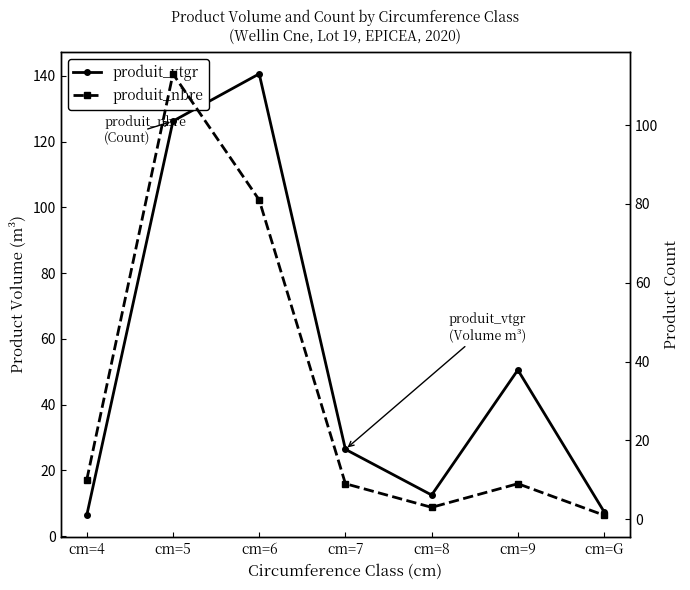

Does the chart display data point markers on the line(s)?

Yes